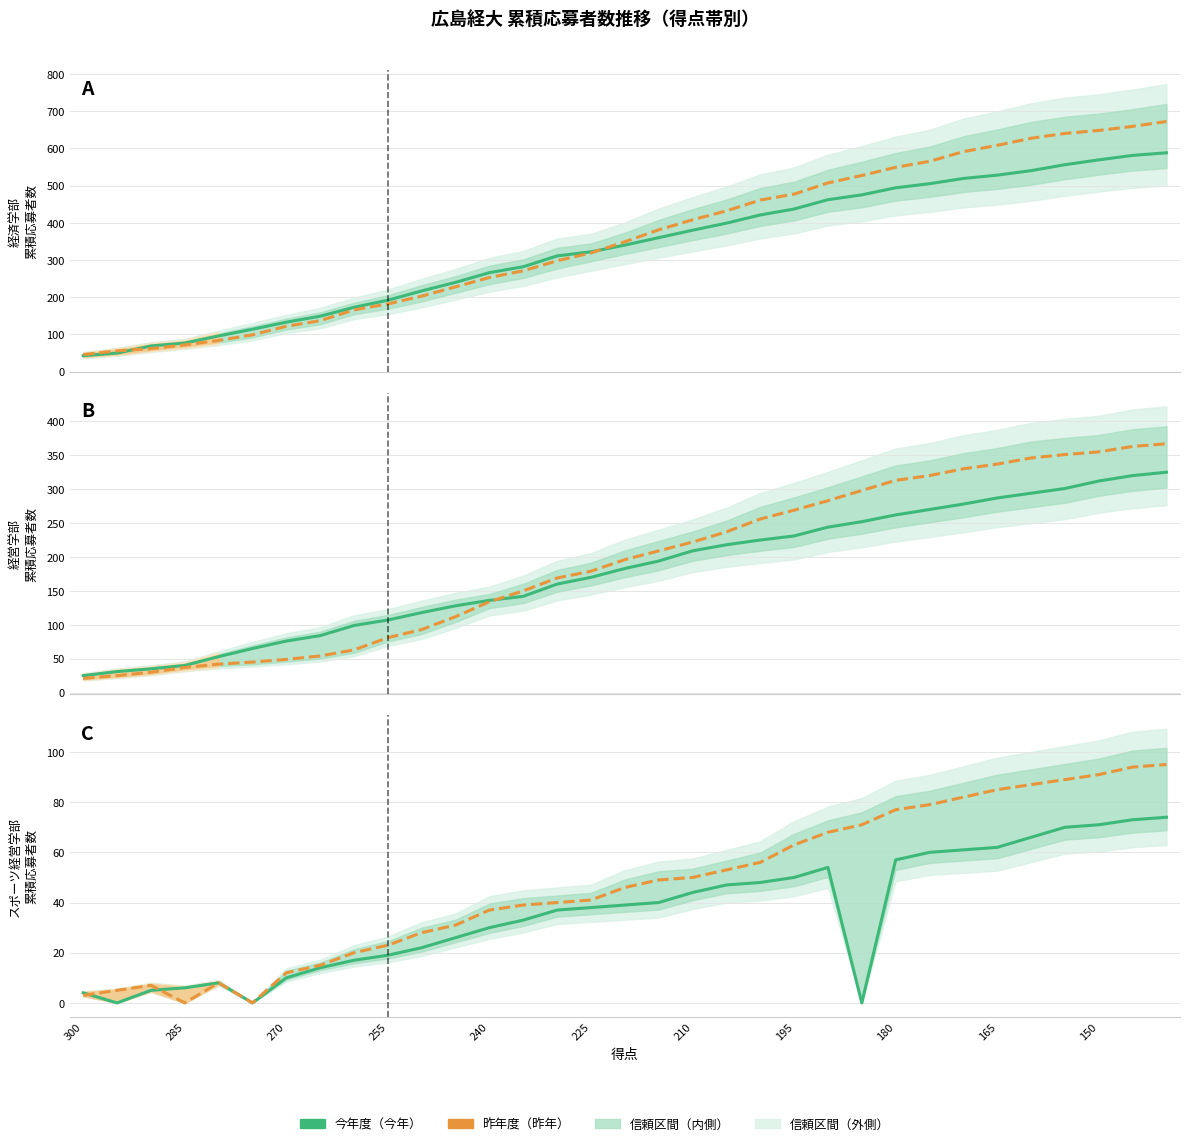

Rank the series by their maximum value, from highest to lowest.

経済(昨年), 経済(今年), 経営(昨年), 経営(今年), スポーツ経営(昨年), スポーツ経営(今年)